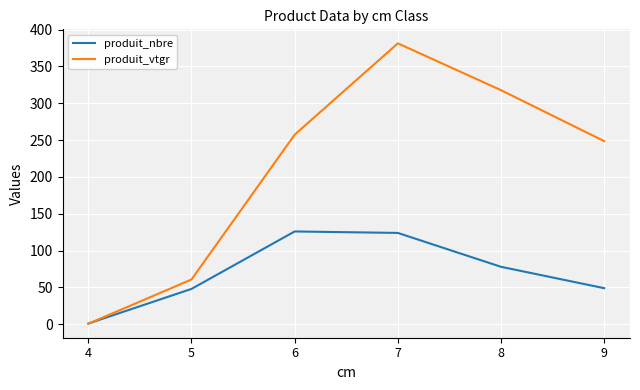

What is the difference between the produit_vtgr values at 6 and 8?

60.4